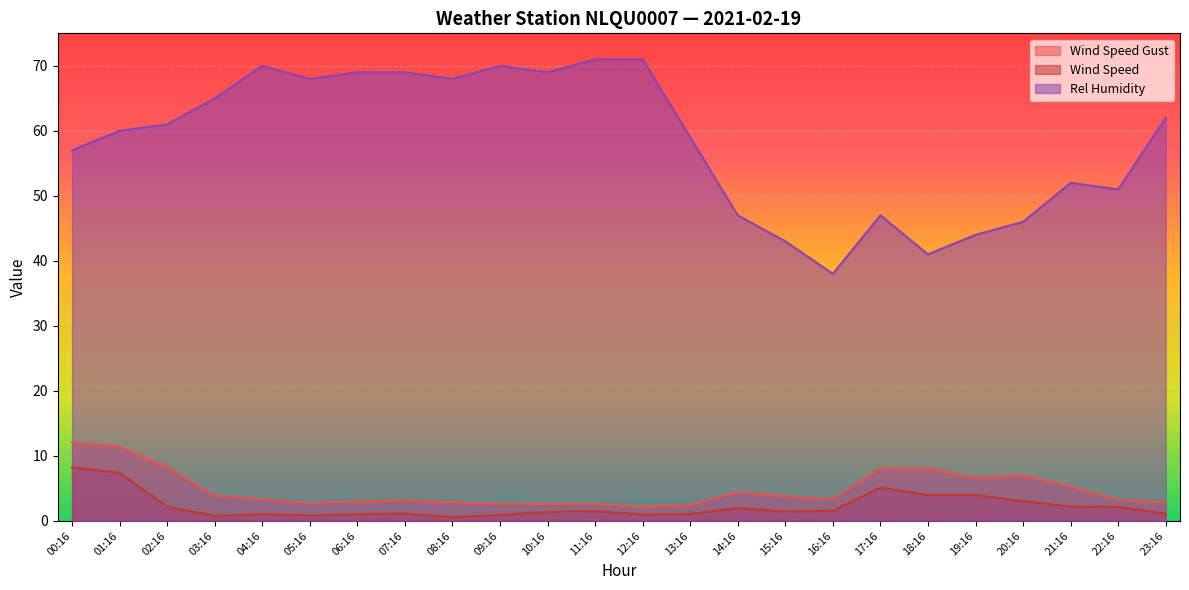

What is the sum of all Wind Speed Gust values?

115.6